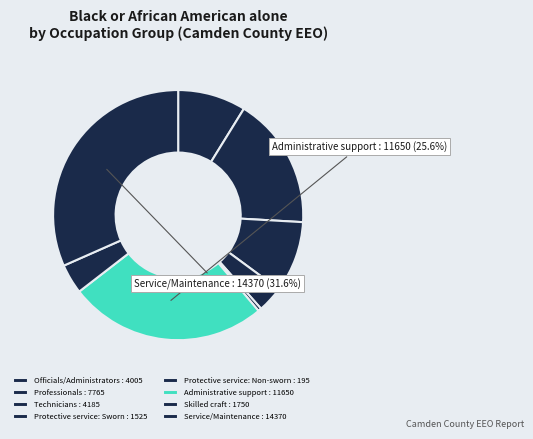

Is Technicians the majority of the pie?

No